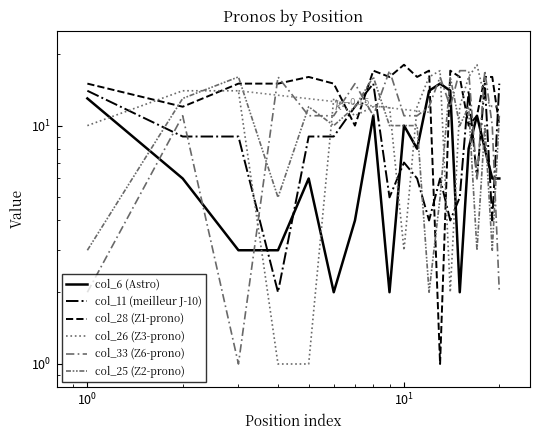

Which series has the largest range (max minus min)?

col_28 (Z1-prono)